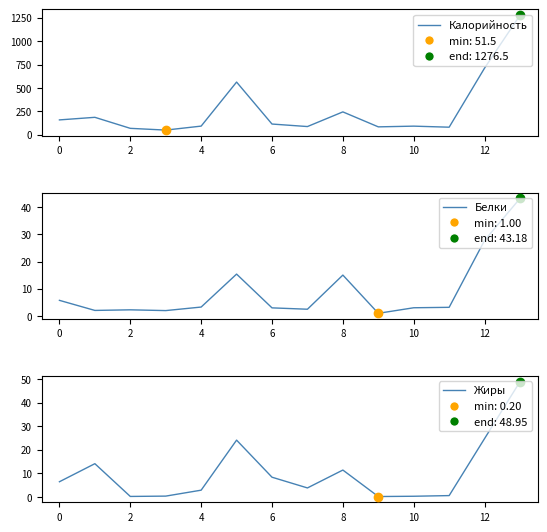

What are all the series names shown in the legend?

Калорийность, Белки, Жиры